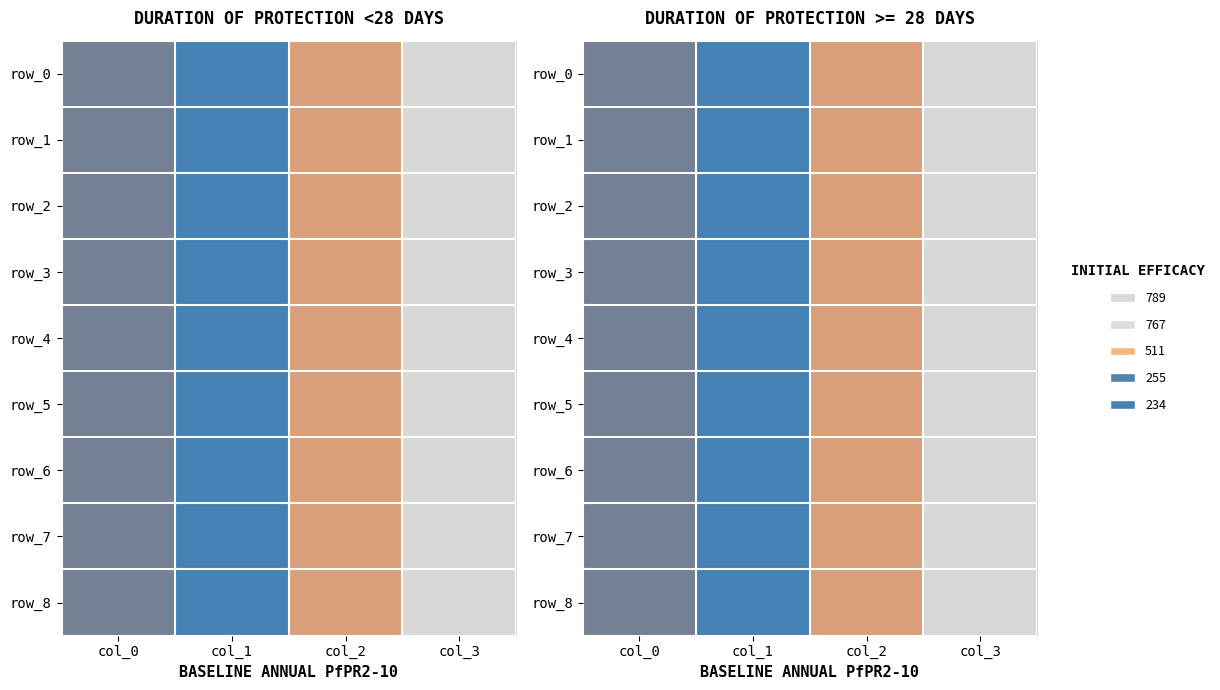

Which series has the widest spread of values?

row_0